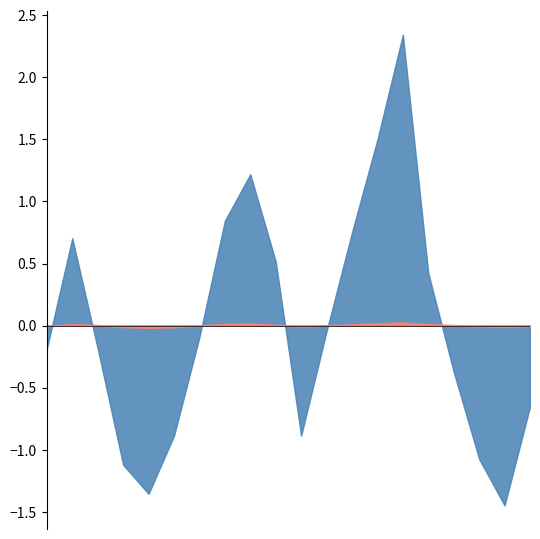

At which label is the value closest to 0?

2021/4/17